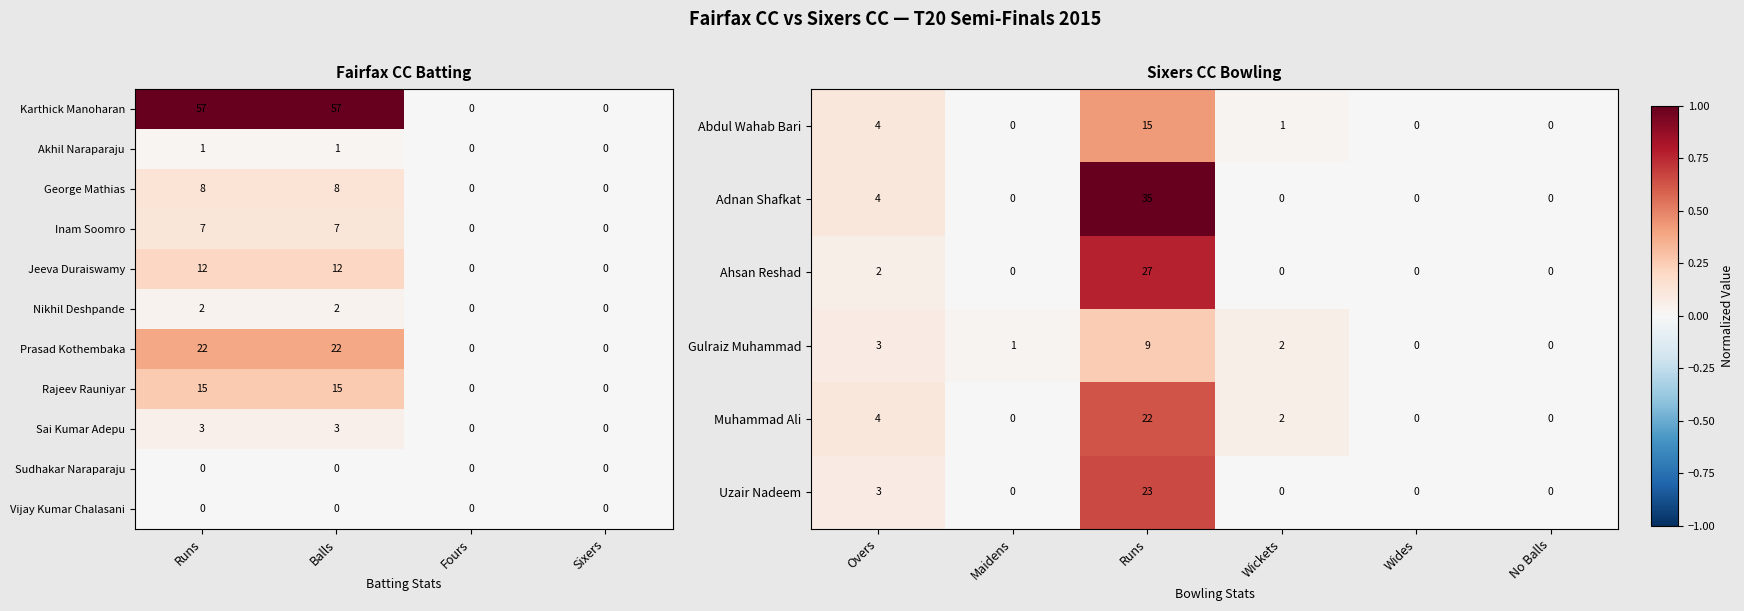

Is the value of Sai Kumar Adepu at Balls greater than the value of Prasad Kothembaka at Runs?

No